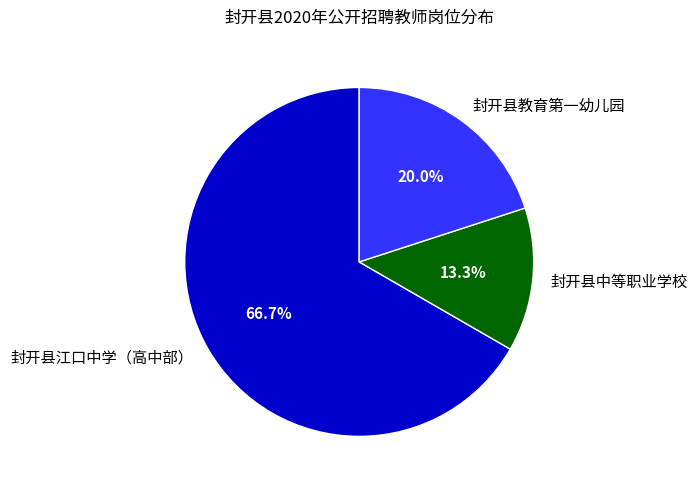

True or false: 封开县江口中学（高中部） accounts for 67% of the total.

True